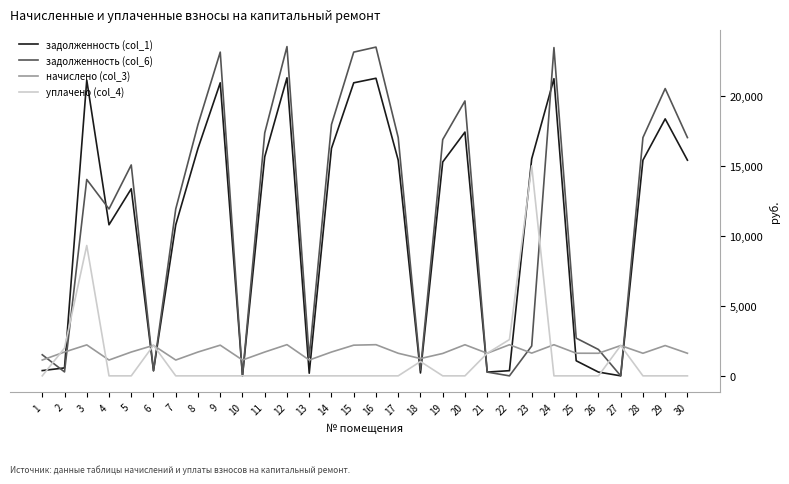

At 1, list the series in order from smallest to largest.

уплачено (col_4), задолженность (col_1), начислено (col_3), задолженность (col_6)